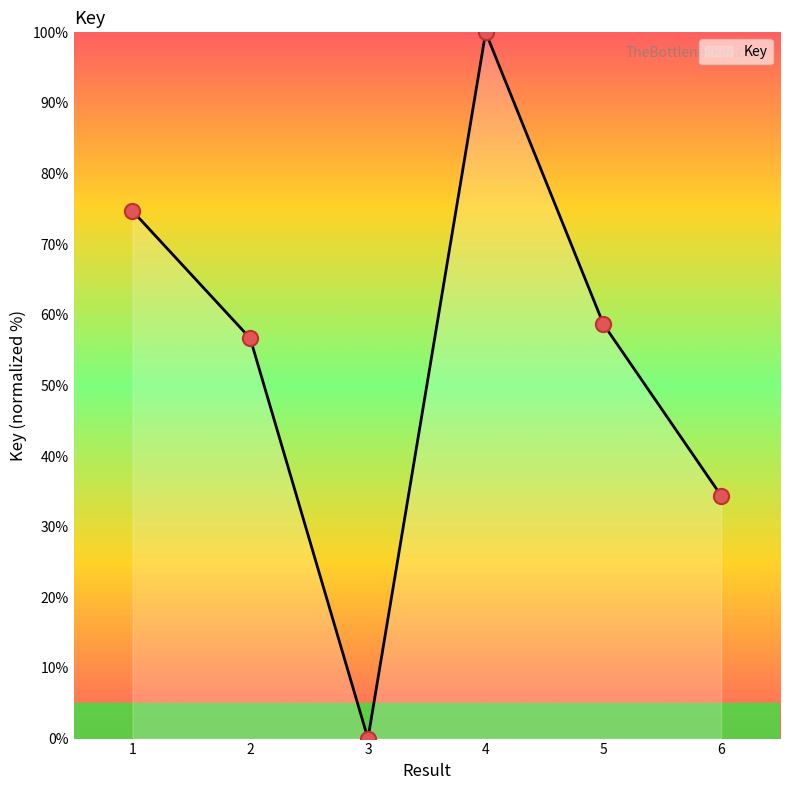

Which has a higher value, 3 or 5?

5